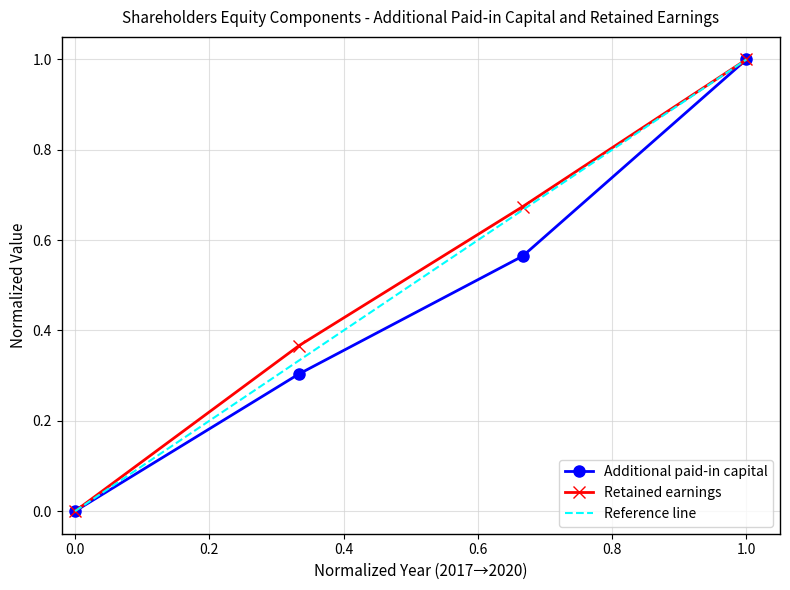

Where is Retained earnings nearest to the value 0?

0.0